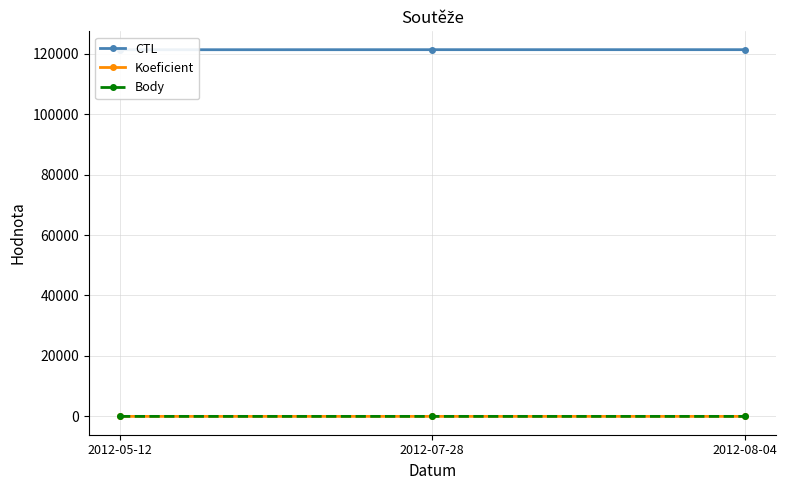

Reading left to right, what are all the values shown in this chart?

CTL: 121308	121327	121330
Koeficient: 3	3	4
Body: 3	3	4